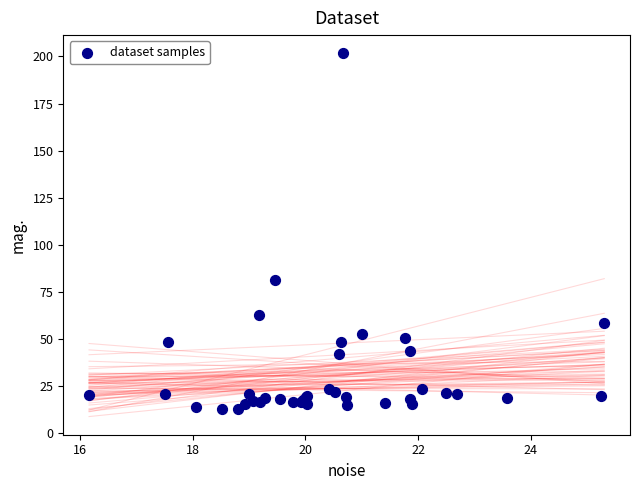

What Y value in the scatter plot is closest to 107?

81.1